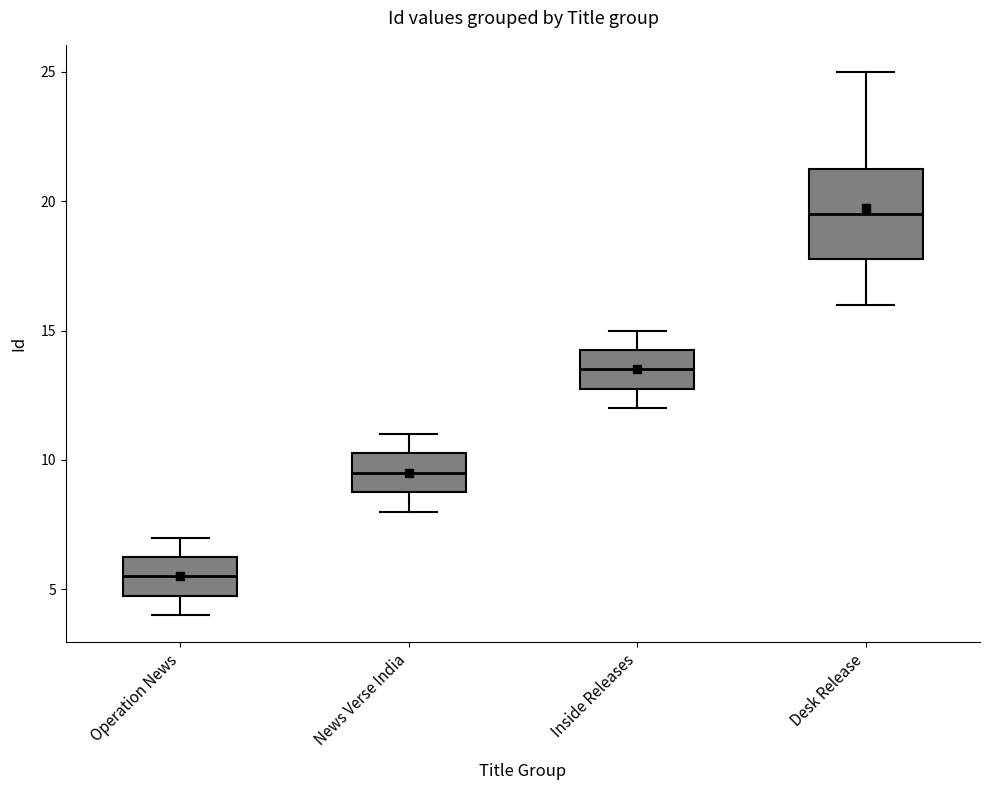

Which box has the highest median line?

Desk Release